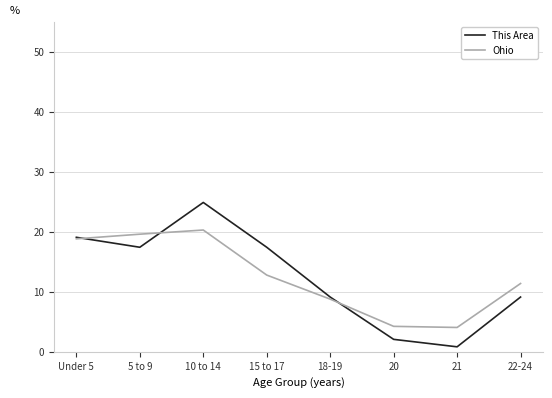

Is the value of Ohio at 18-19 greater than the value of This Area at Under 5?

No